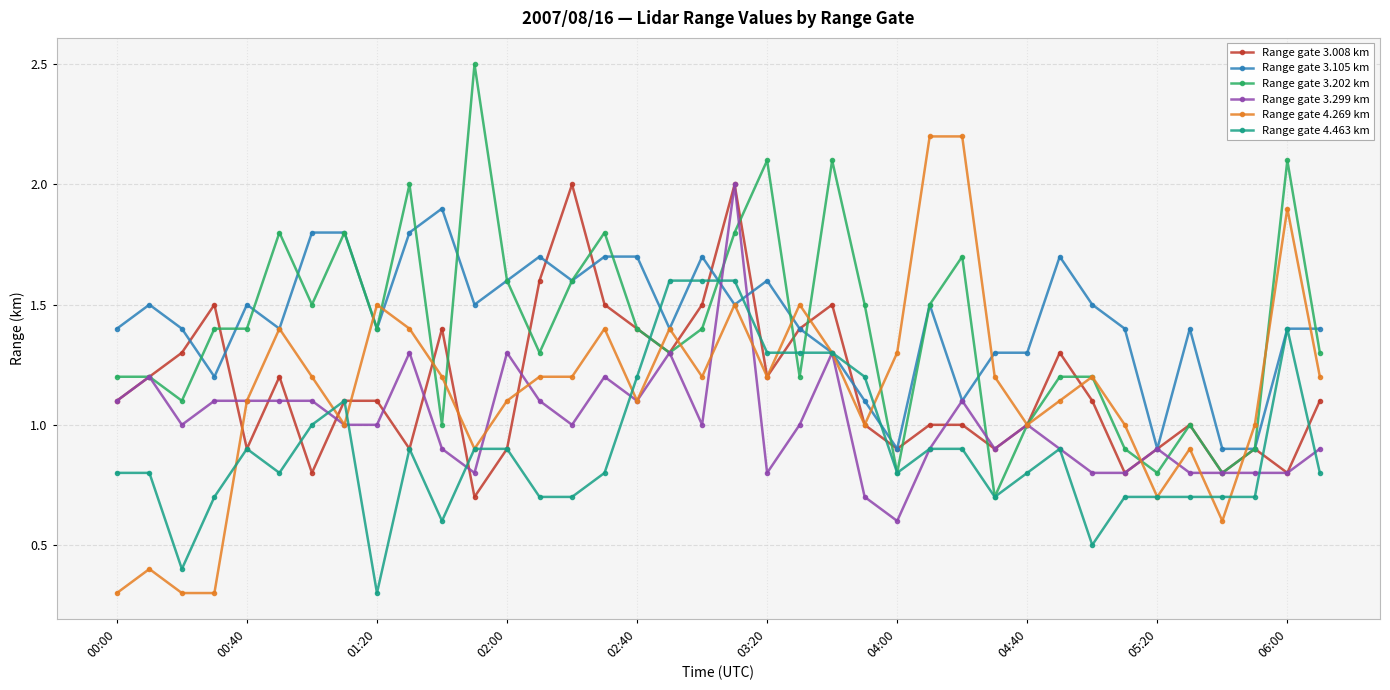

What is the value of the Range gate 3.299 km point at the 10th from the left?

1.3